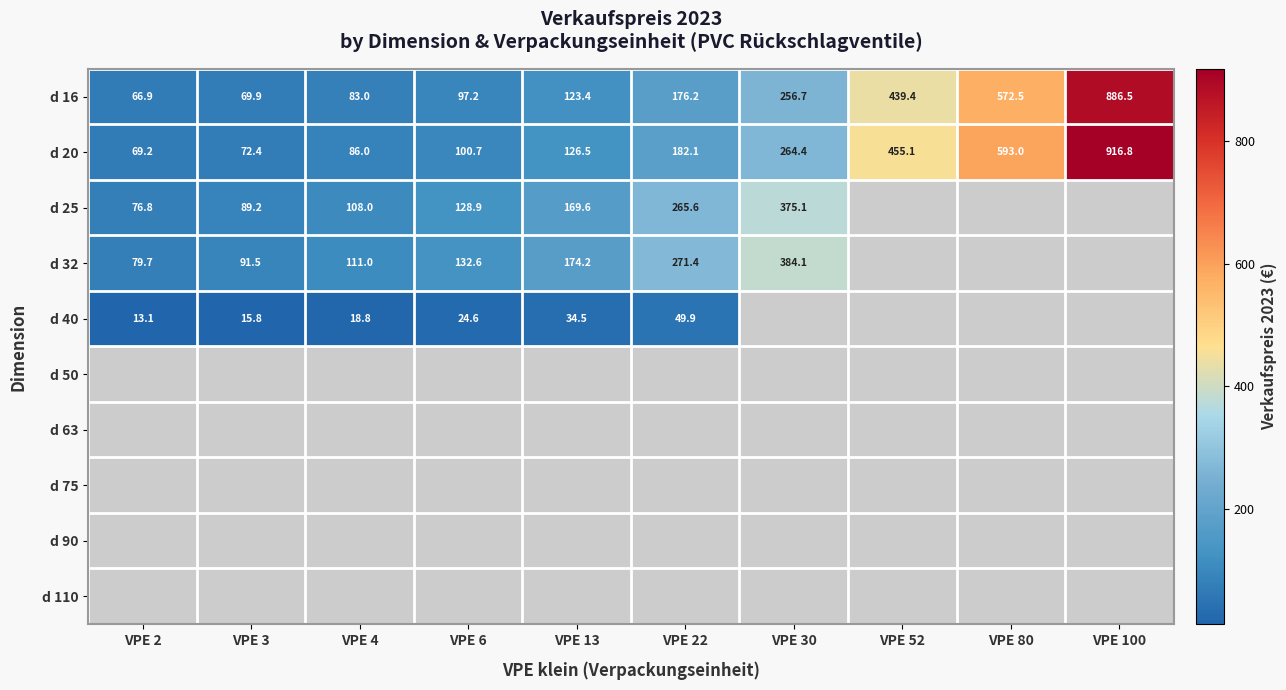

Is it true that d 16 equals 886.5 at VPE 100?

True